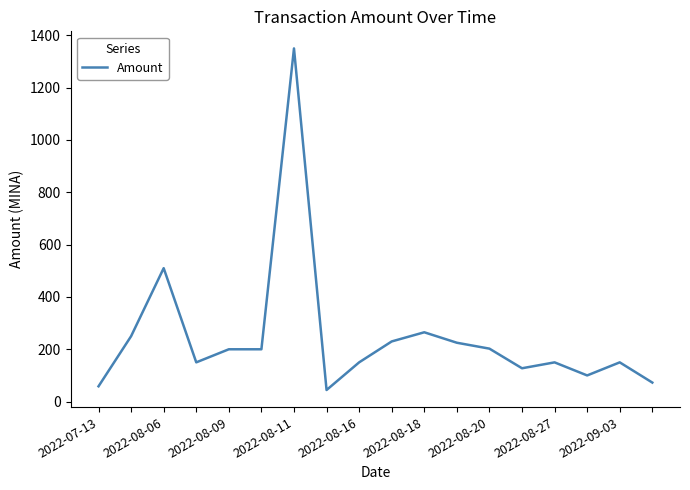

What is the difference between the maximum and minimum values?

1305.7